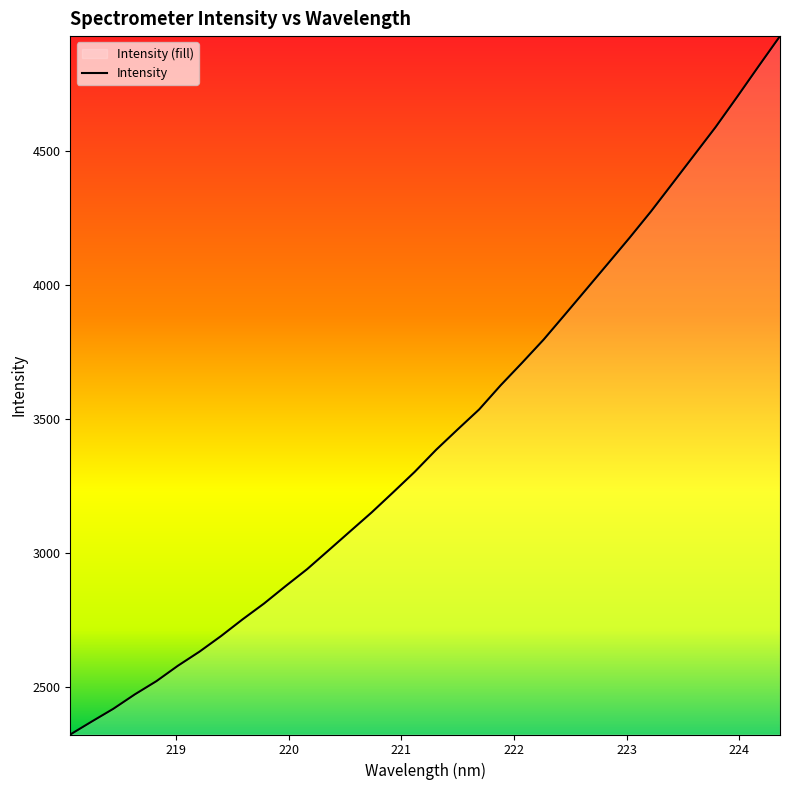

What is the greatest value displayed?

4927.7